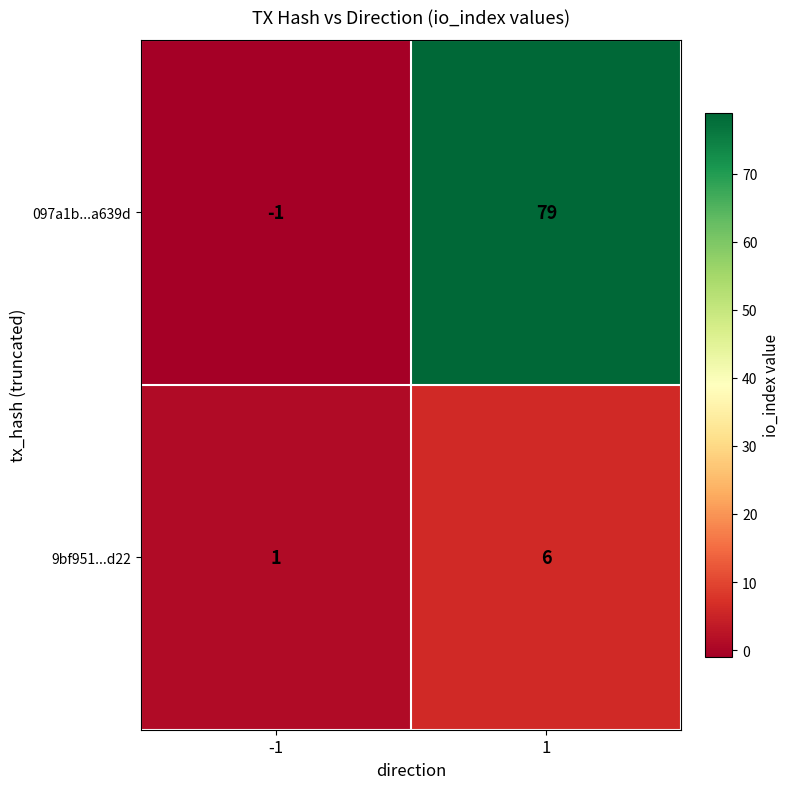

The value of 097a1b...a639d at 1 is 79. True or false?

True